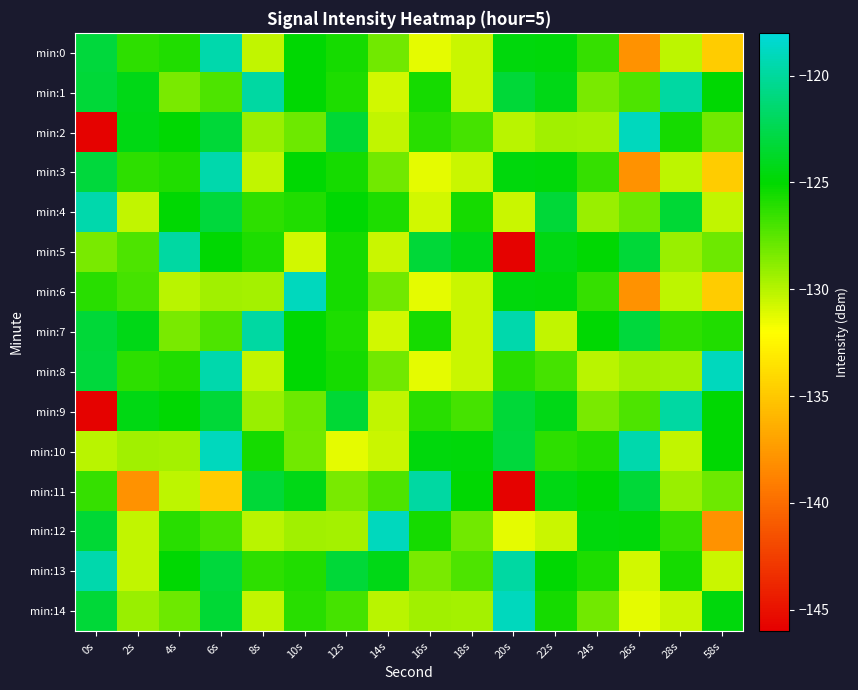

Rank the series by their maximum value, from highest to lowest.

min:2, min:6, min:8, min:10, min:12, min:14, min:0, min:3, min:4, min:7, min:13, min:1, min:5, min:9, min:11